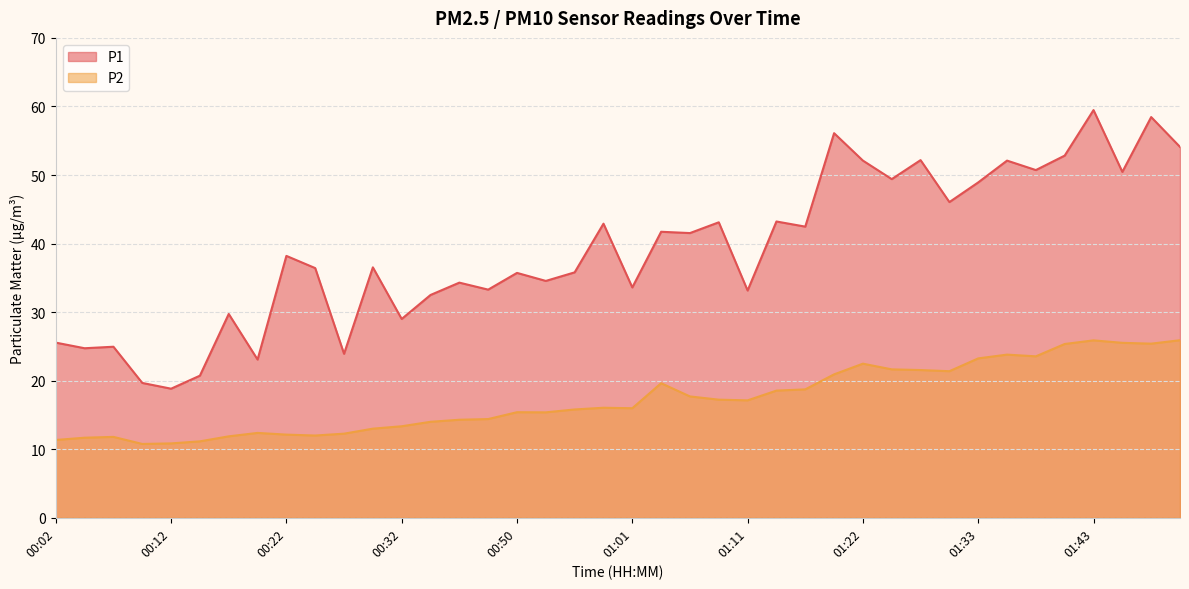

What is the difference between the highest and lowest values at 01:30?

24.7